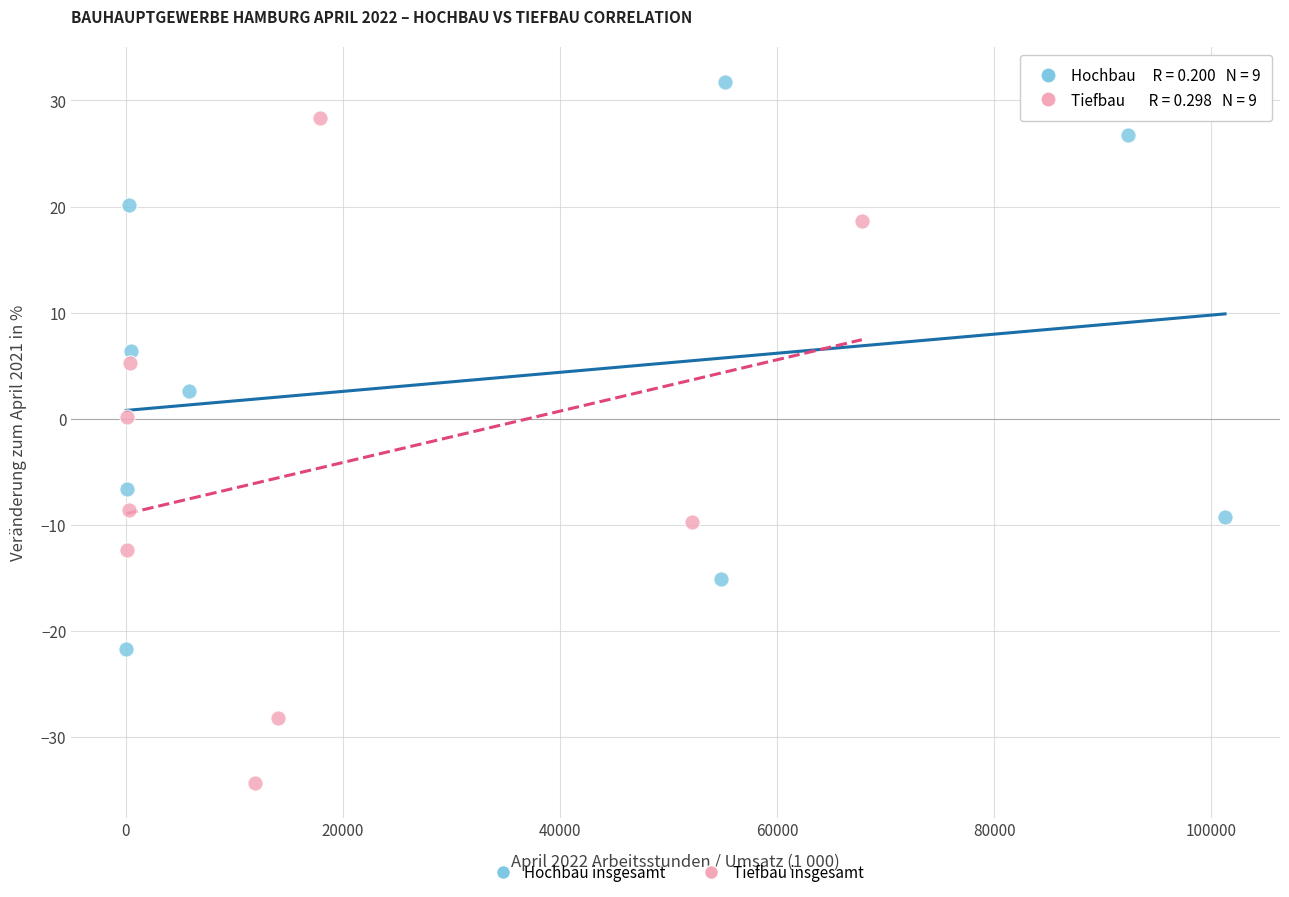

Which series has the largest Y range (max minus min)?

Tiefbau insgesamt